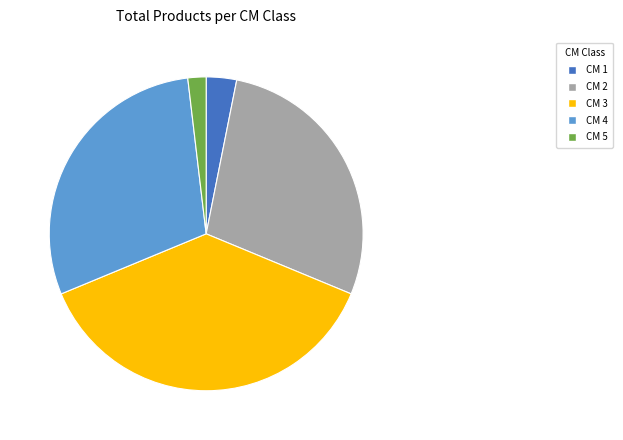

What is the smallest slice in the pie chart?

CM 5